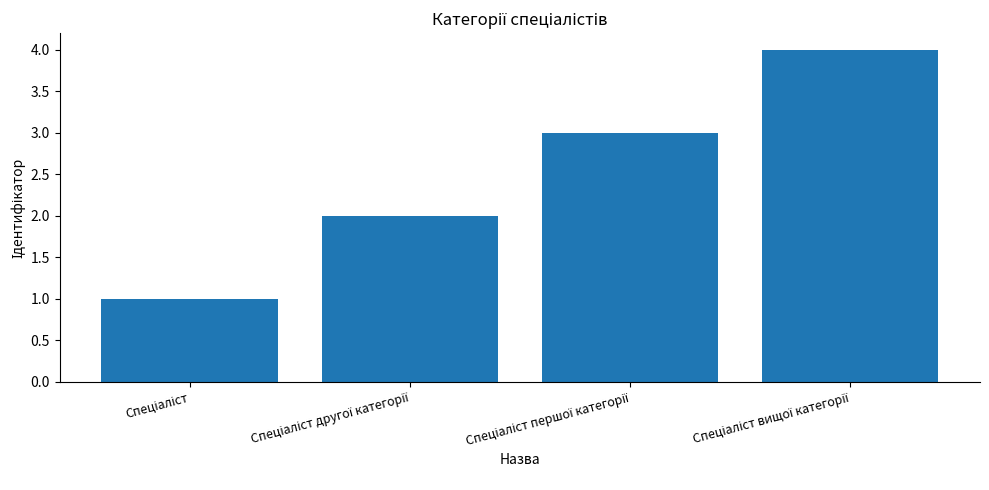

Reading left to right, what are all the values shown in this chart?

1	2	3	4